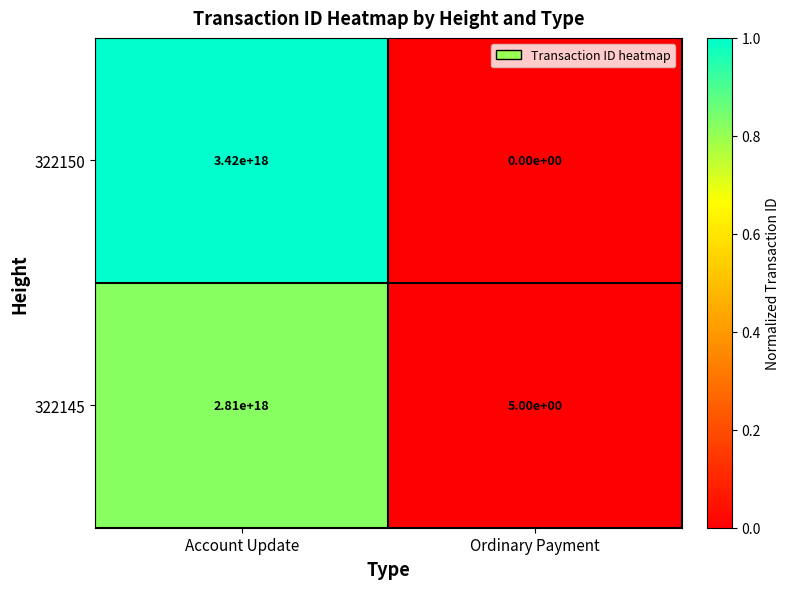

Which series has the widest spread of values?

322150